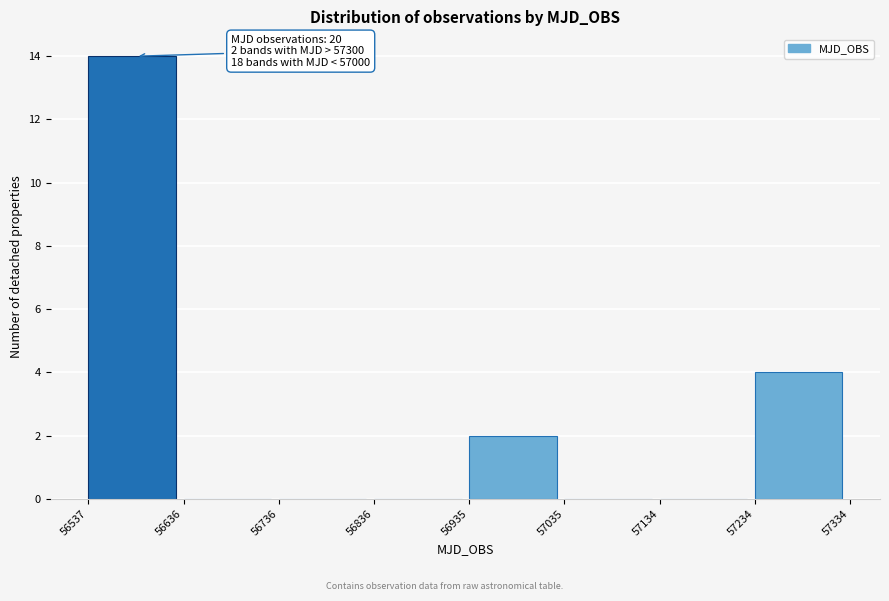

Which range on the x-axis has the tallest bar?

56537 to 56636